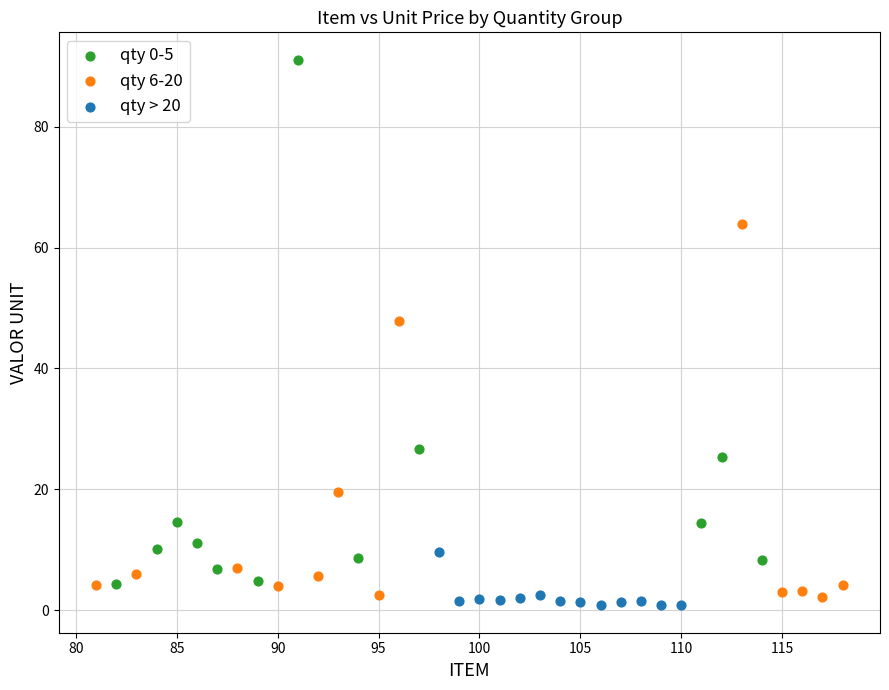

Which series has the largest Y range (max minus min)?

qty 0-5